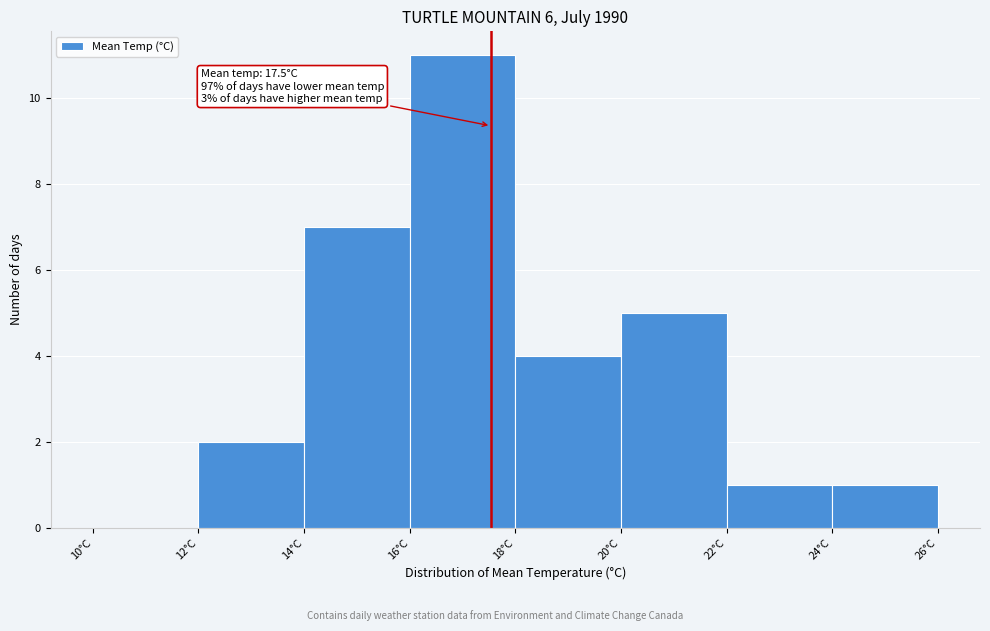

Over which range of the x-axis is the bar tallest?

16 to 18